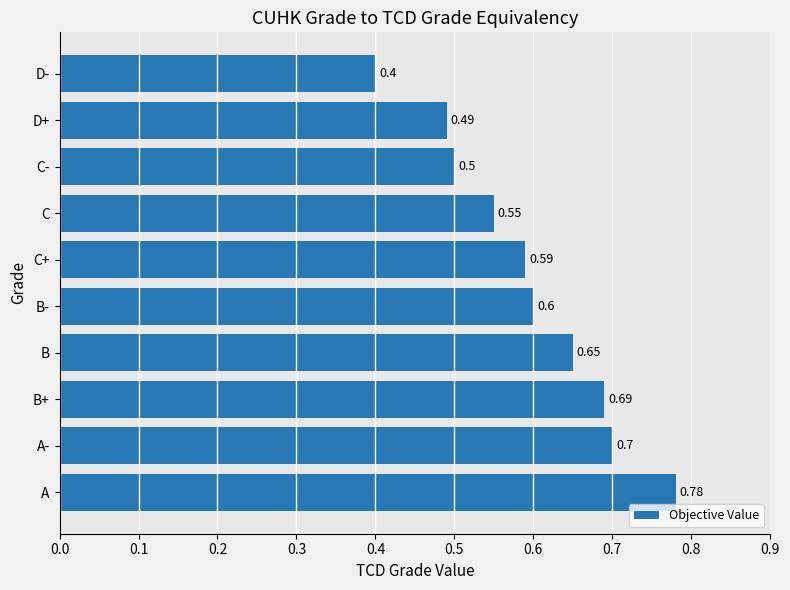

Are the bars grouped side by side (vs. stacked)?

No